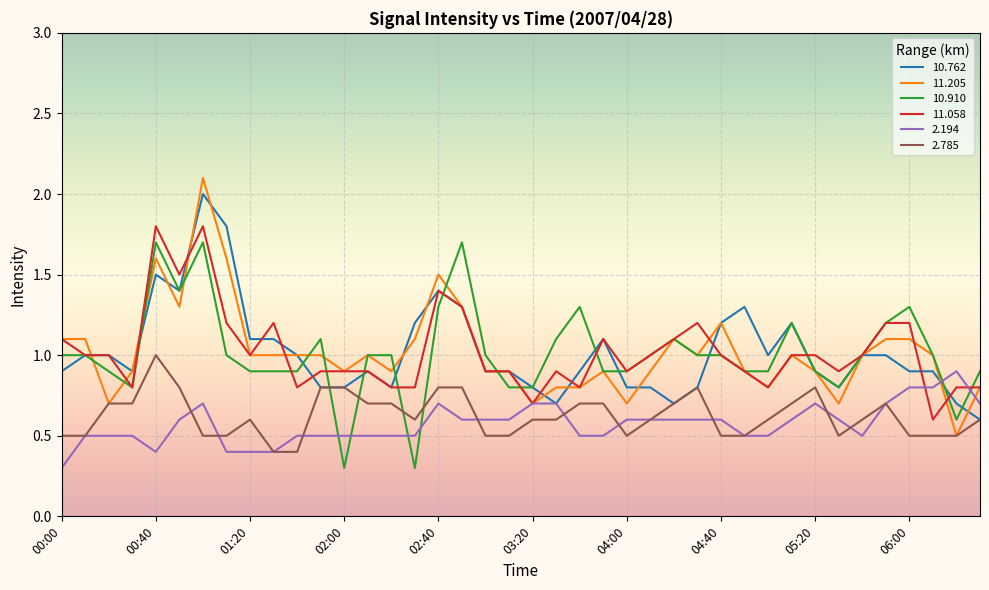

What is the minimum value for 11.058?

0.6